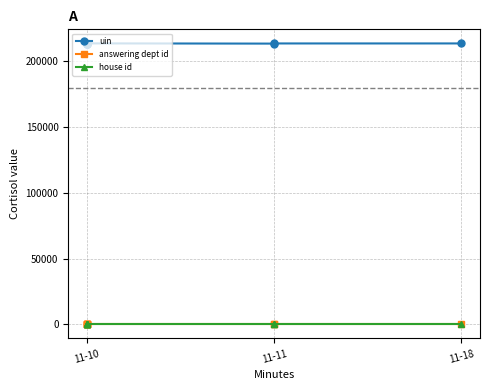

What are all the series names shown in the legend?

uin, answering dept id, house id